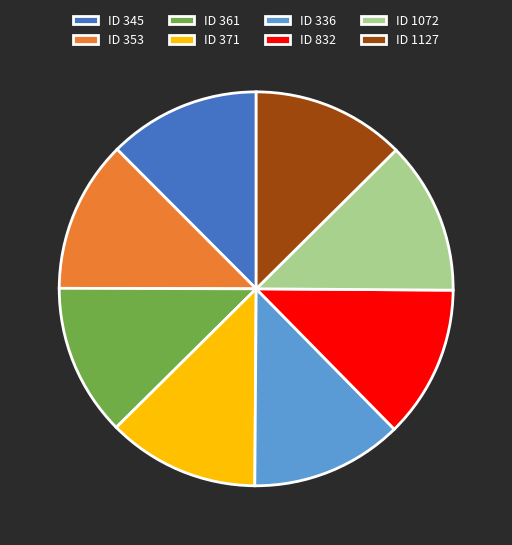

Combined, do ID 371 and ID 832 account for over 50%?

No